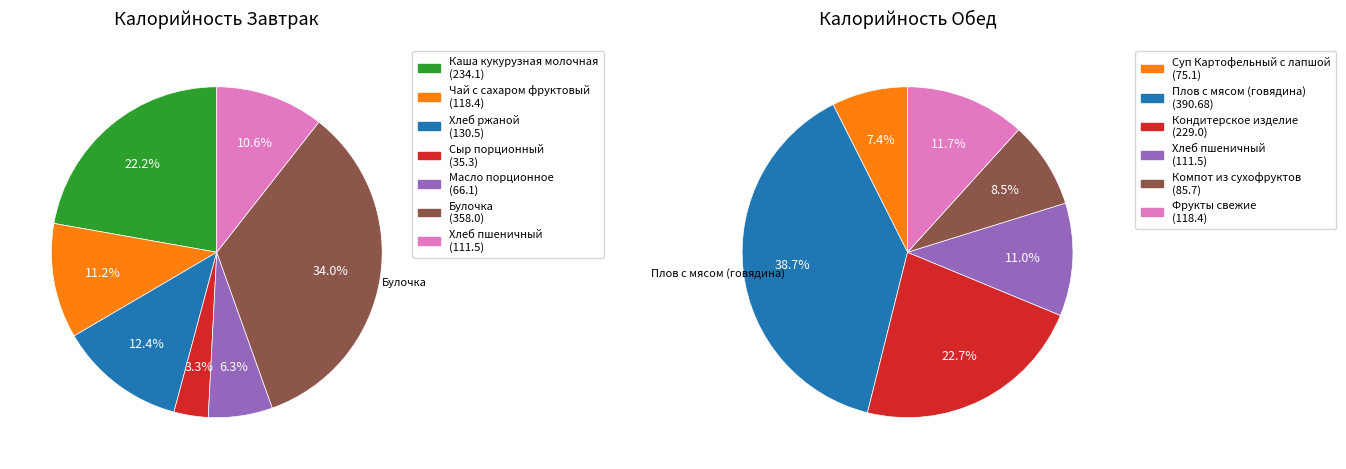

How many slices are in this pie chart?

7